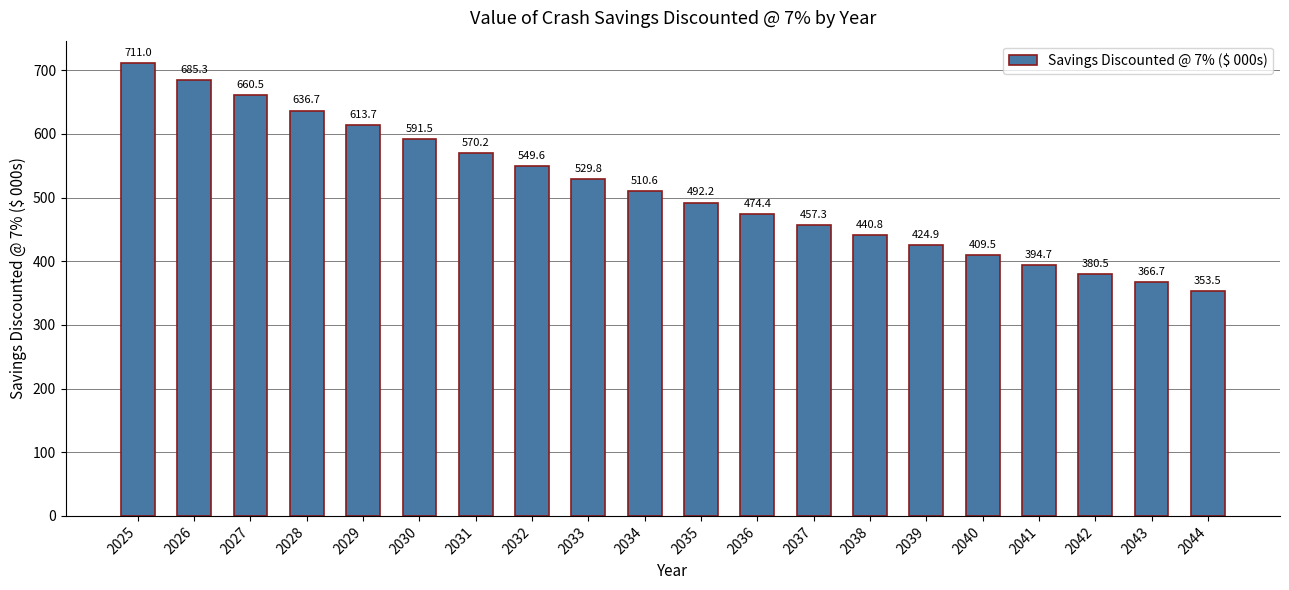

Does the chart contain any negative values?

No